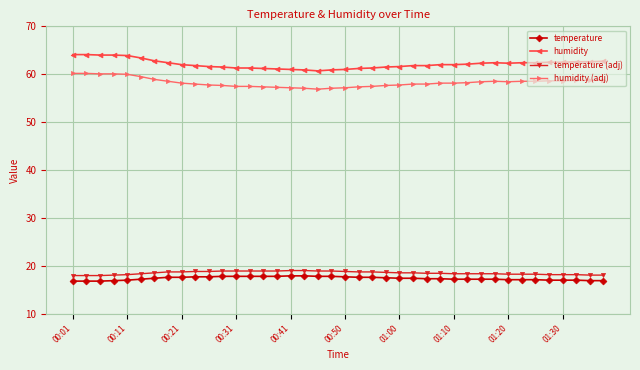

What is the minimum value shown in the chart?

16.8